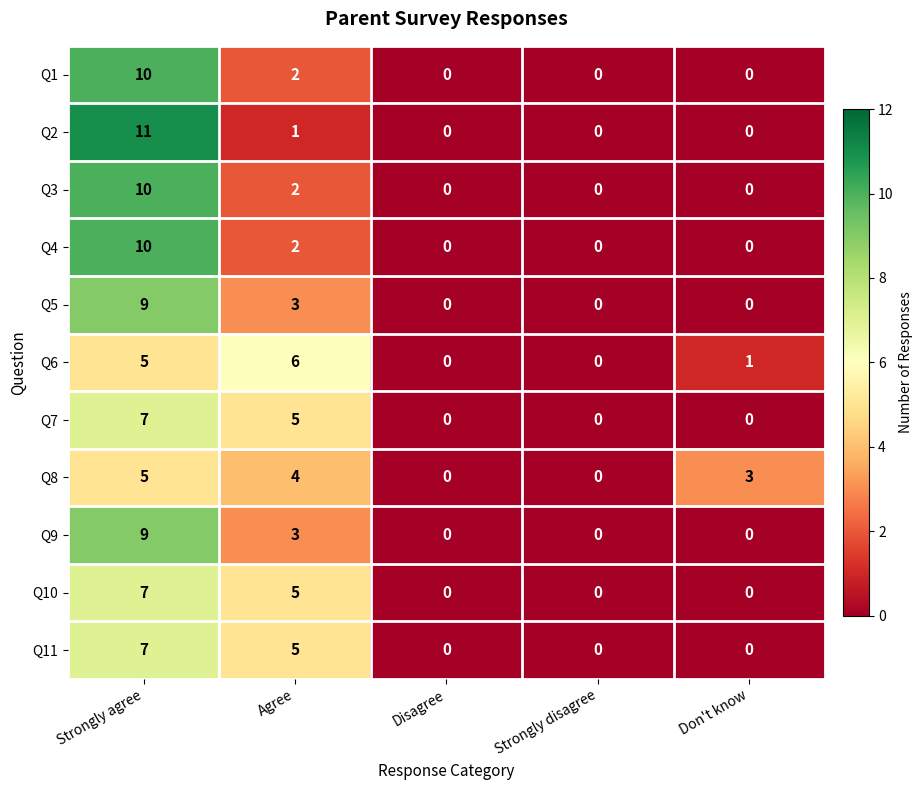

Which series has the widest spread of values?

Q2